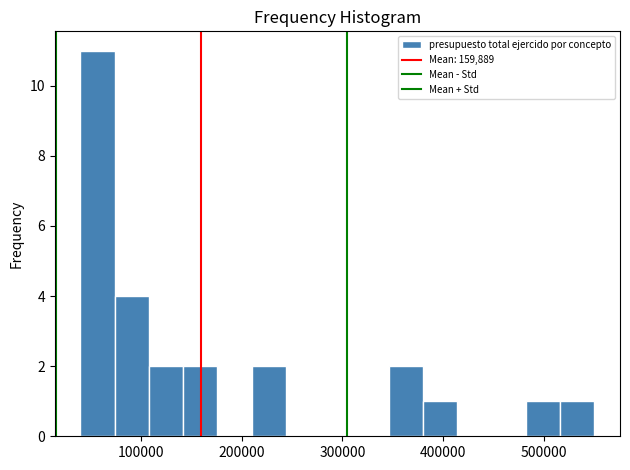

Around what value on the x-axis is the tallest bar? Give the approximate position of its centre, as read against the axis.

60000